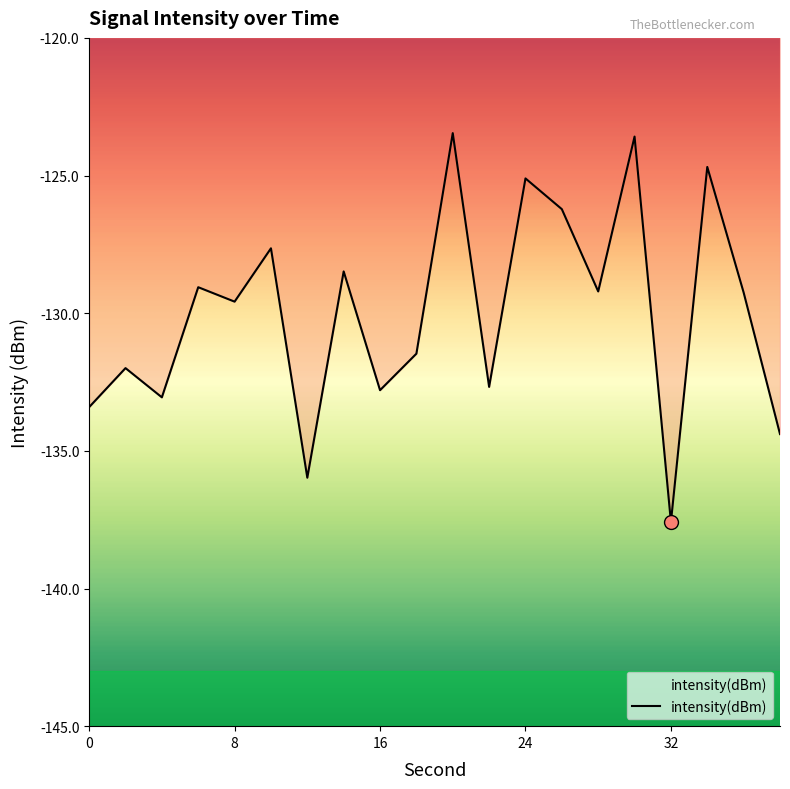

True or false: the data shows -214.0 at 28.

False